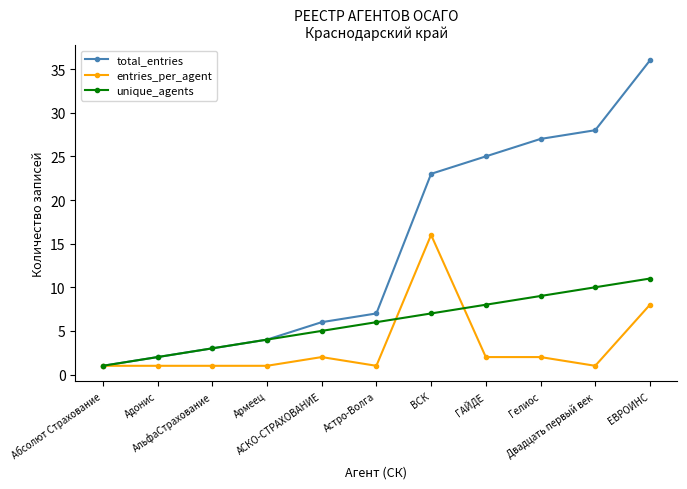

At how many categories does at least one series exceed 26?

3